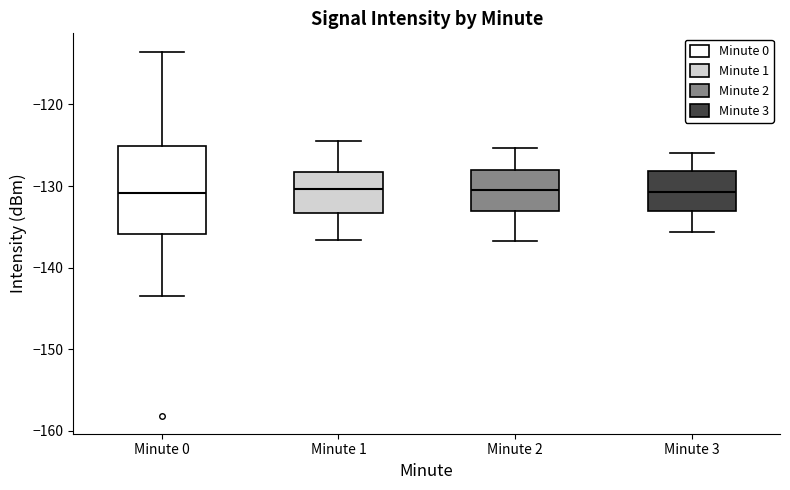

Reading left to right, transcribe this box plot: for each box, give where its median line is, the range the box spans, and where its two whiskers end, as read against the y-axis. The values are not printed on the chart, so give them approximately, as read against the axis.

Minute 0: median -131, box -136 to -125, whiskers -143 to -114
Minute 1: median -130, box -133 to -128, whiskers -137 to -124
Minute 2: median -130, box -133 to -128, whiskers -137 to -125
Minute 3: median -131, box -133 to -128, whiskers -136 to -126